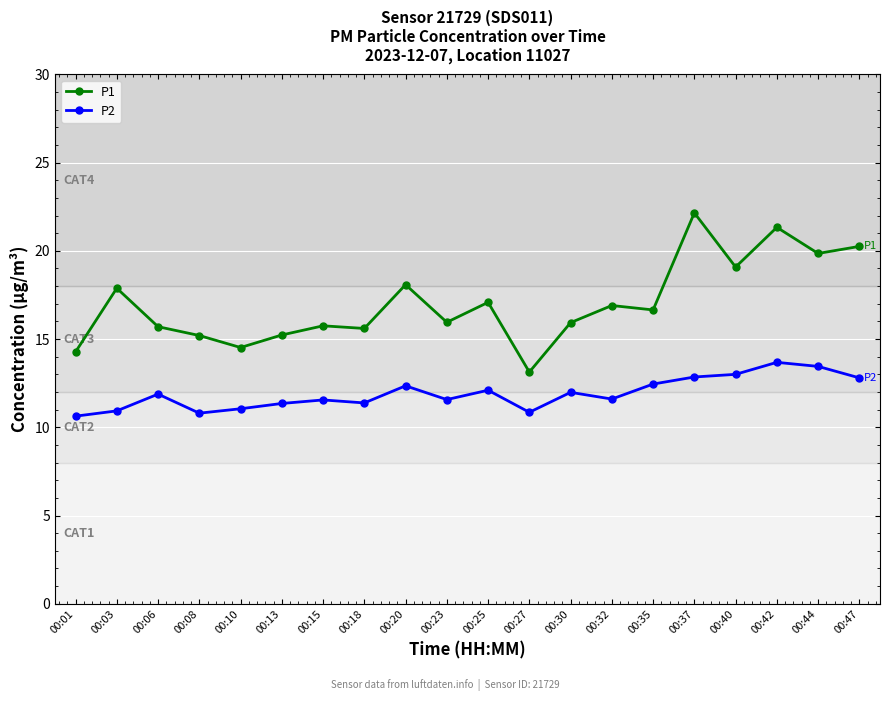

Which series changed the most between 00:18 and 00:30?

P2